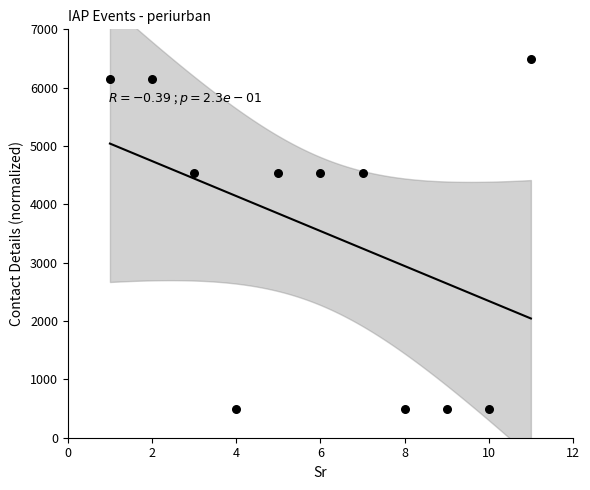

What is the average X value?

6.0